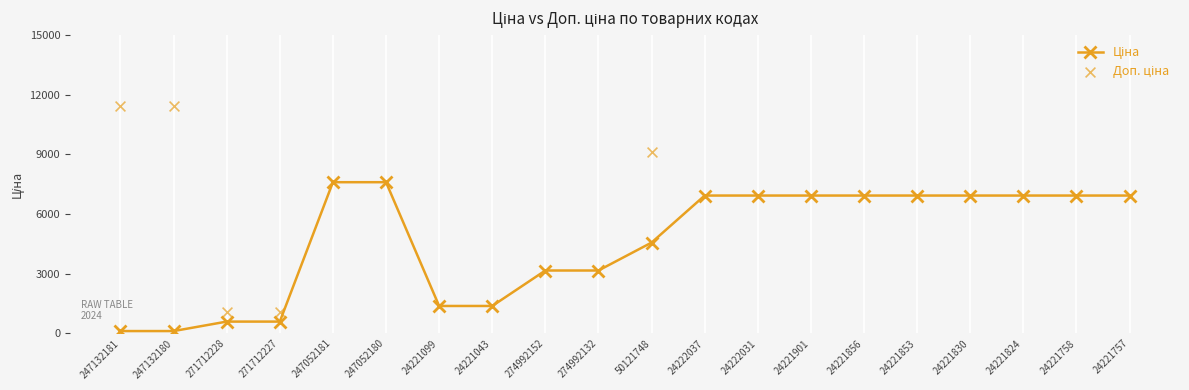

What is the total value across all series at 50121748?

13685.6